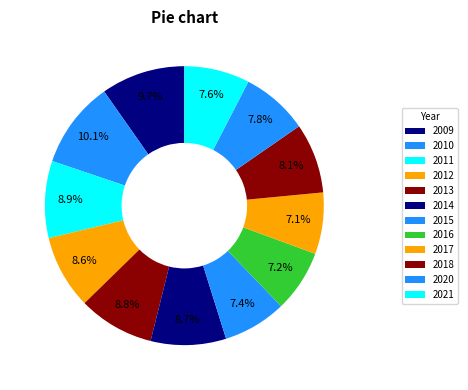

Is 2012 the majority of the pie?

No